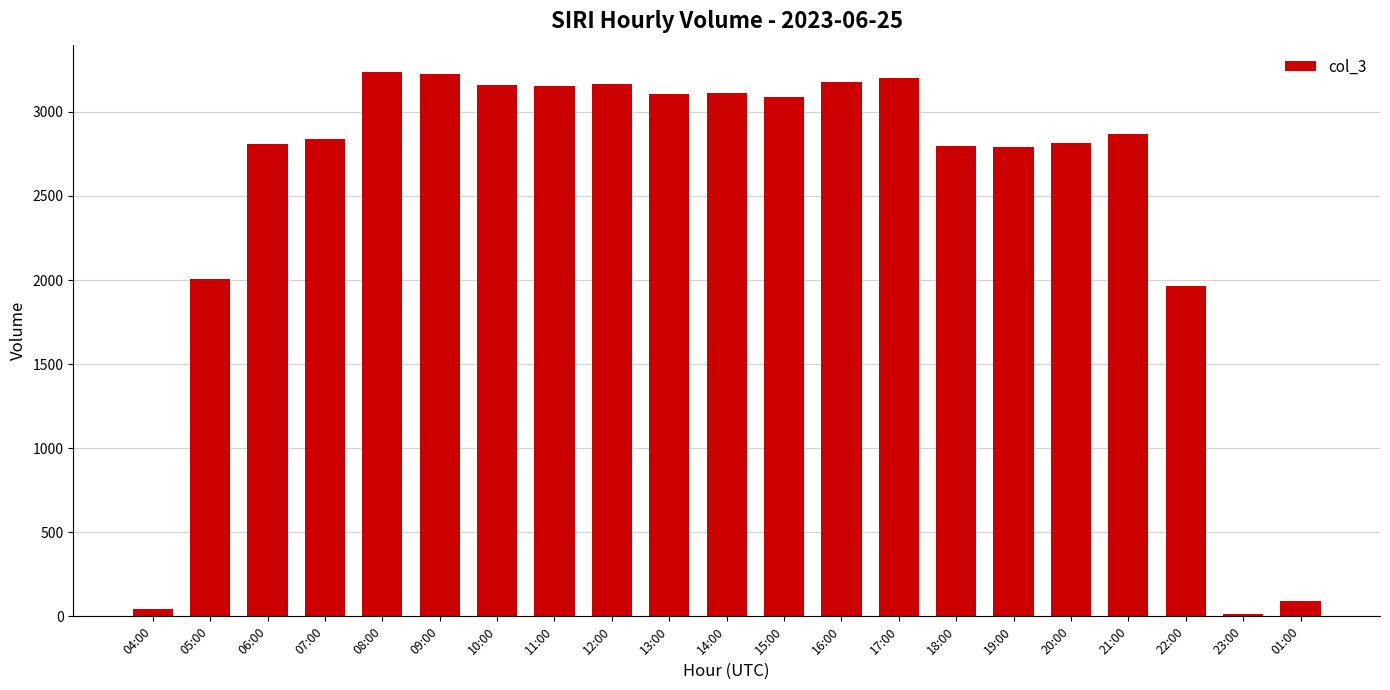

What is the difference between the maximum and second lowest values?

3196